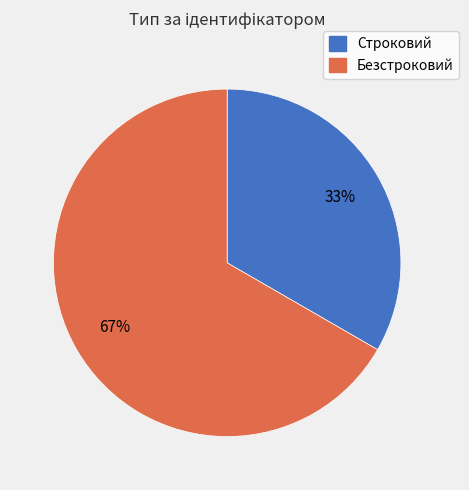

To the nearest percent, what is the average slice percentage?

50%